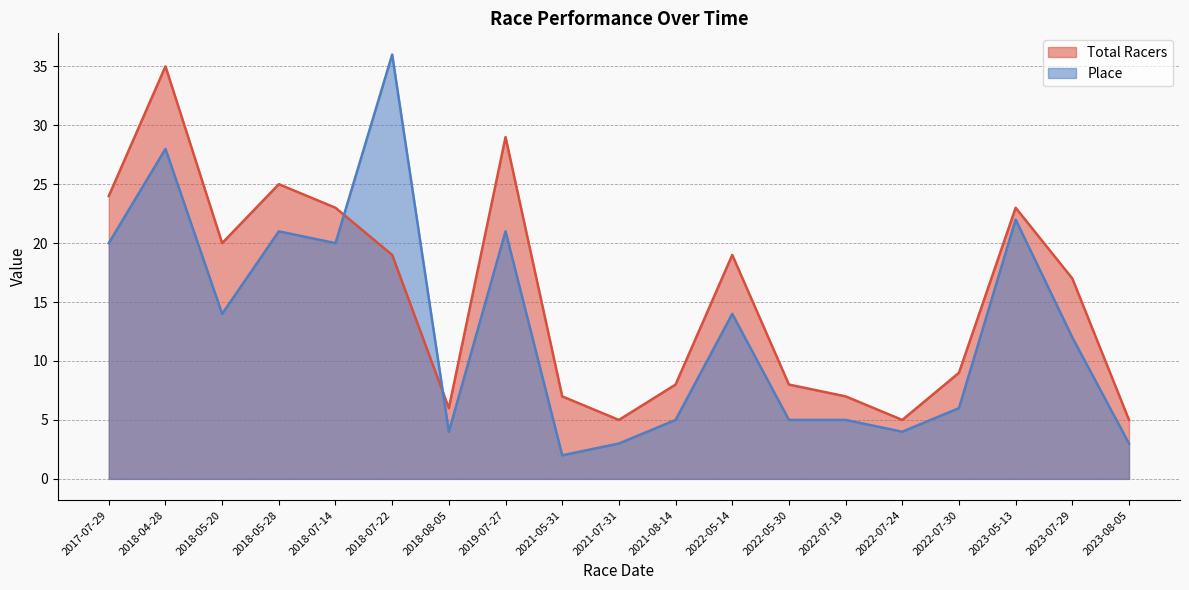

List the series in order of their overall mean, highest first.

Total Racers, Place